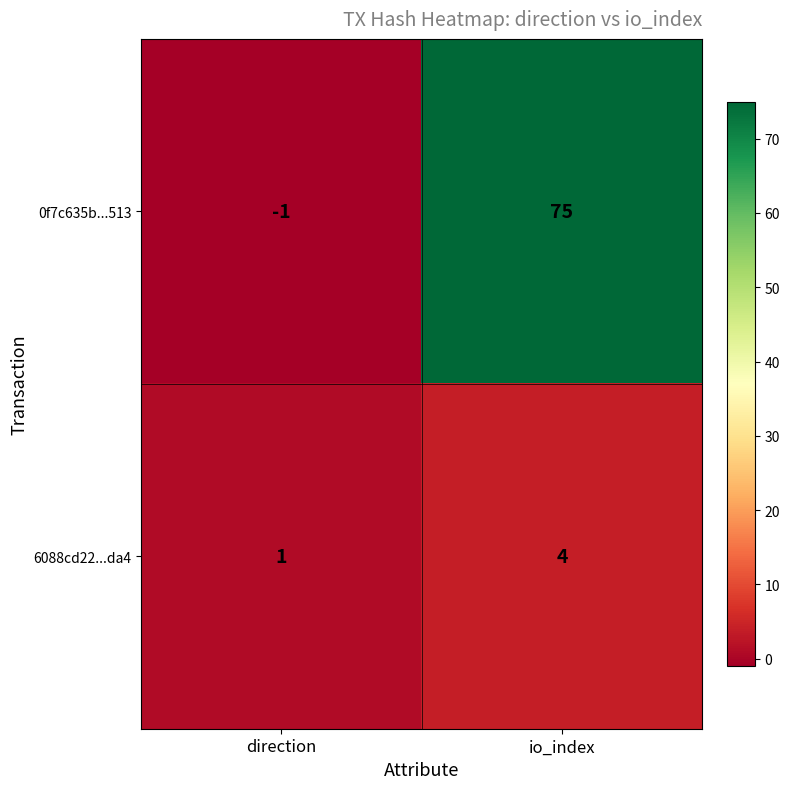

At which category is the sum across all series the highest?

io_index